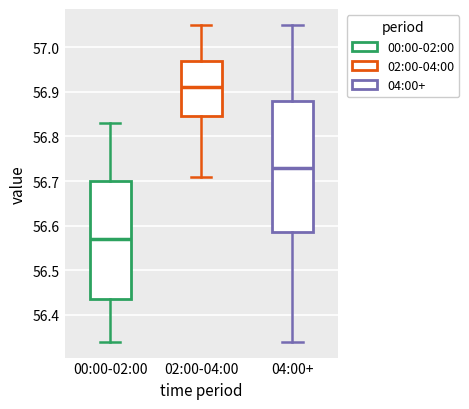

Where does the lower whisker of the box for 00:00-02:00 end on the y-axis? The values are not printed on the chart, so give them approximately, as read against the axis.

56.34